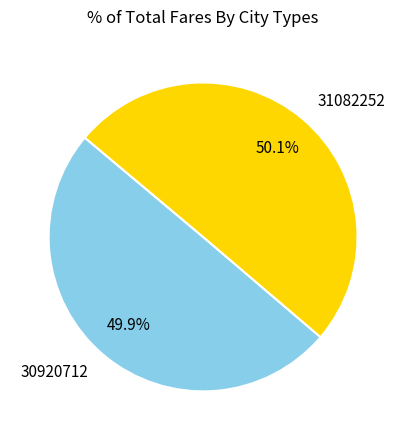

To the nearest percent, what portion does 30920712 represent?

50%